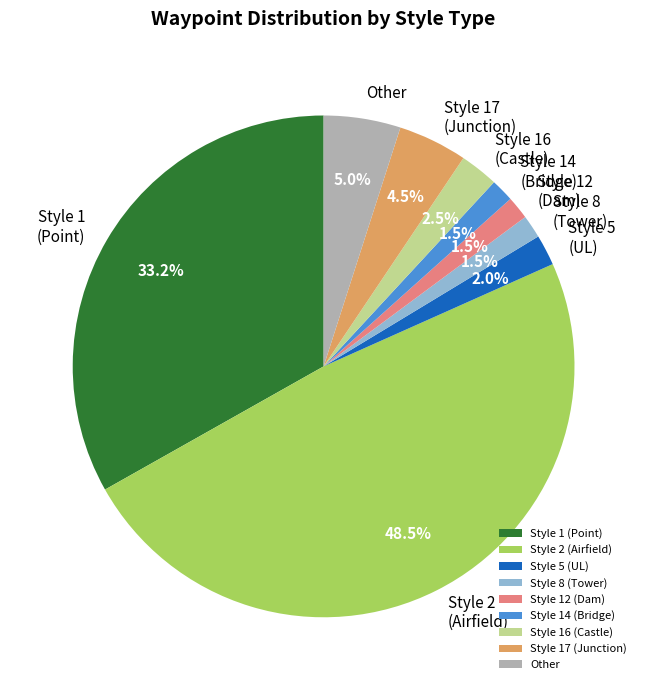

Combined, do Other and Style 14 (Bridge) account for over 50%?

No